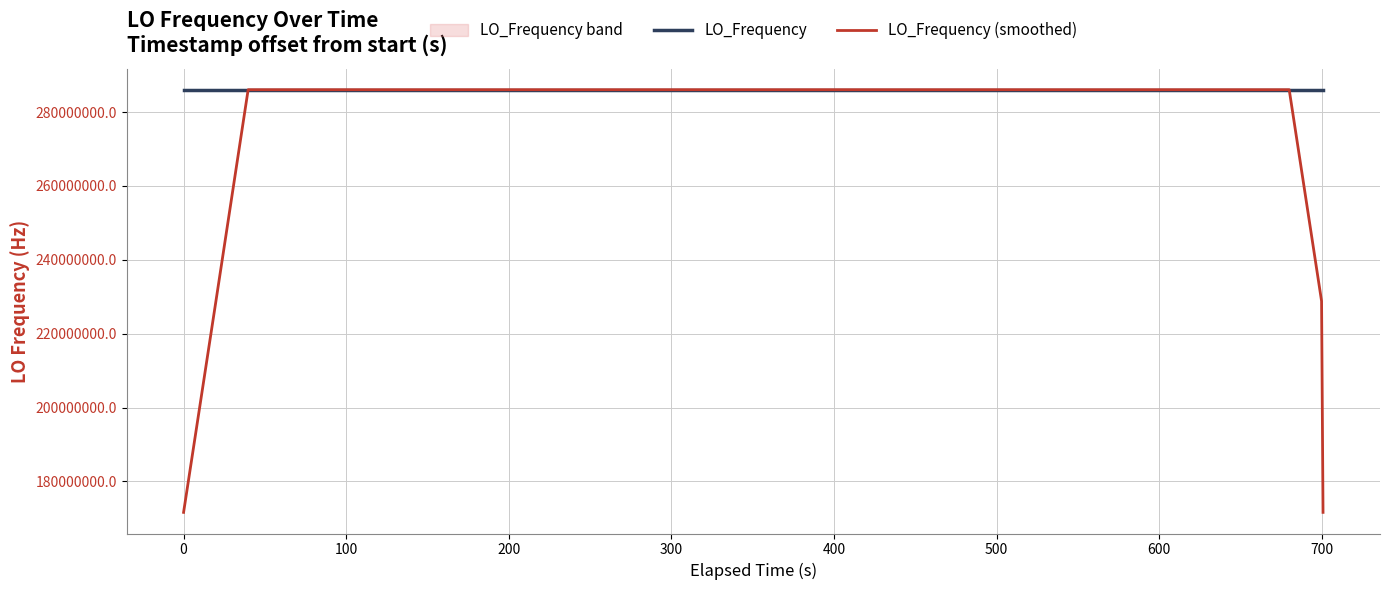

What is the lowest value of the LO_Frequency (smoothed) series?

171628200.0